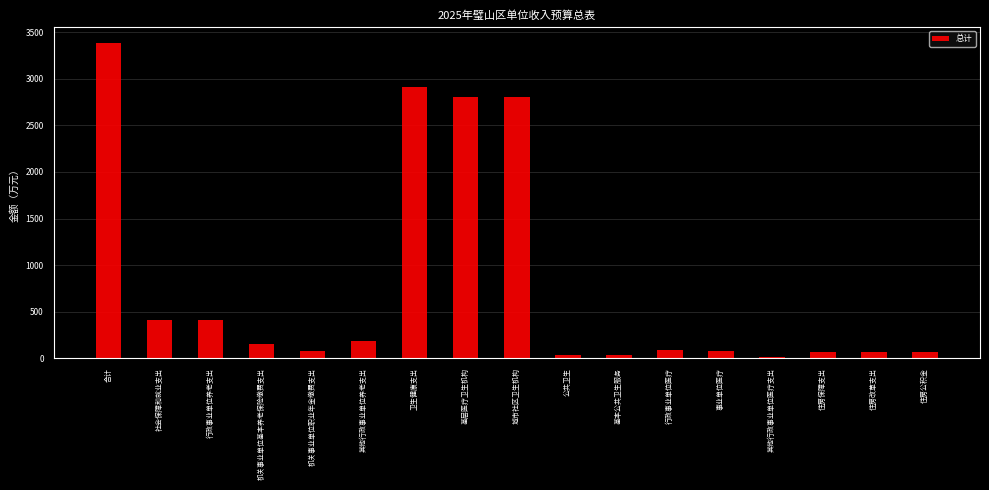

What is the change in value from 合计 to 基层医疗卫生机构?

-587.2